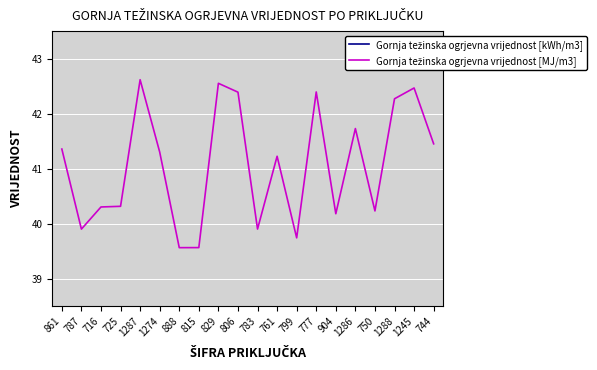

How many data points does each series have?

20